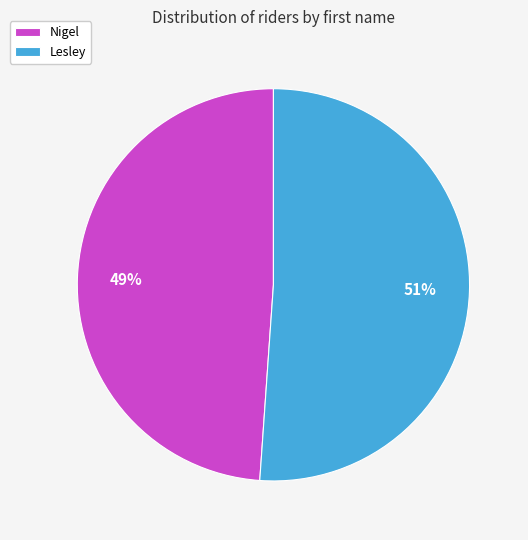

Which slice is the largest?

Lesley